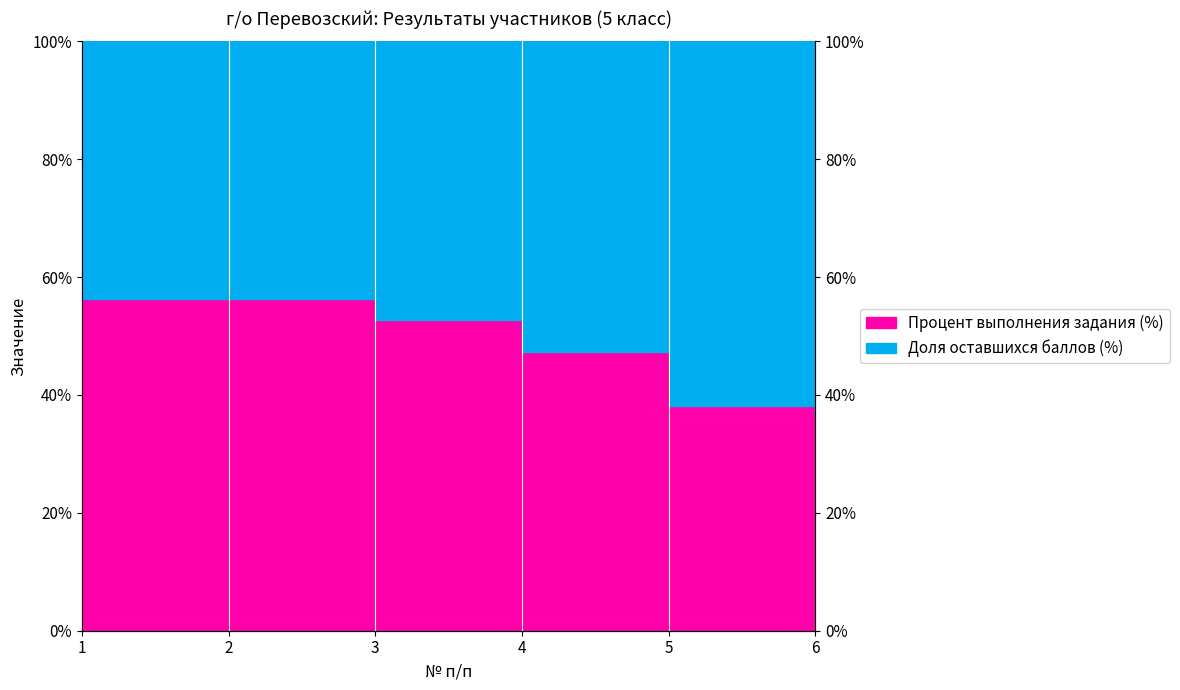

Rank the categories by value from lowest to highest.

6, 5, 4, 3, 1, 2